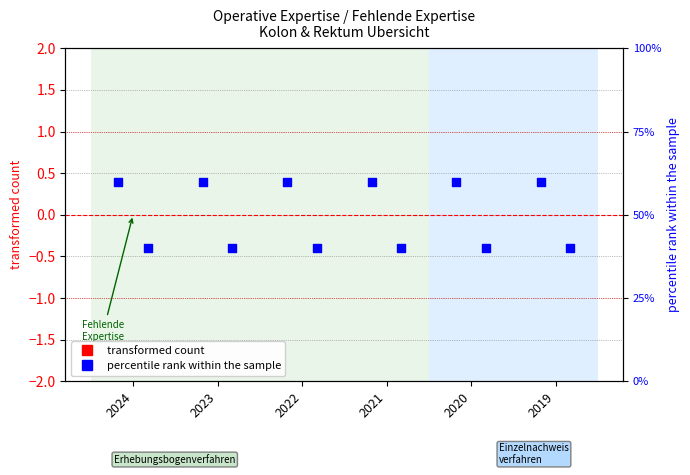

Which series reaches the maximum Y coordinate?

percentile rank - Kolon